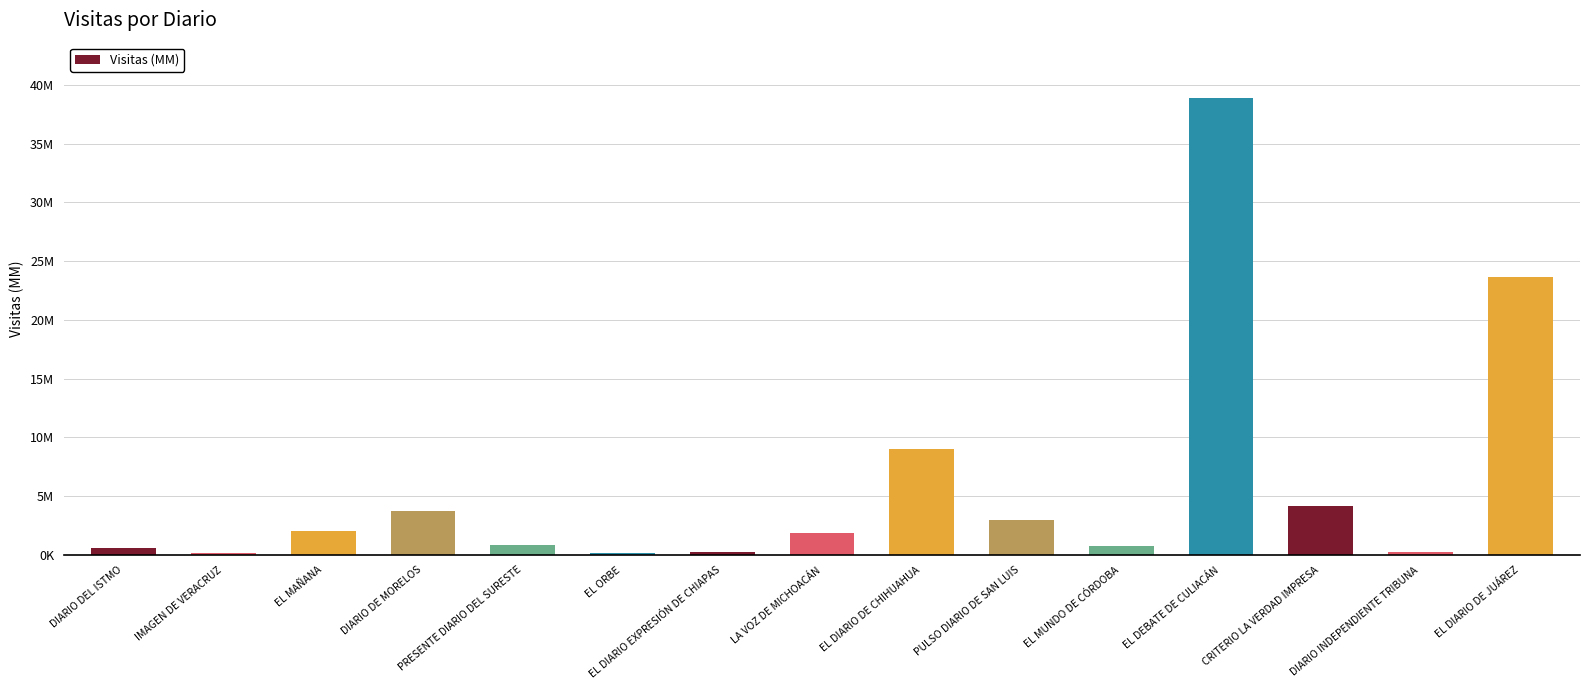

The chart shows a value of 1860388 at LA VOZ DE MICHOACÁN. True or false?

True